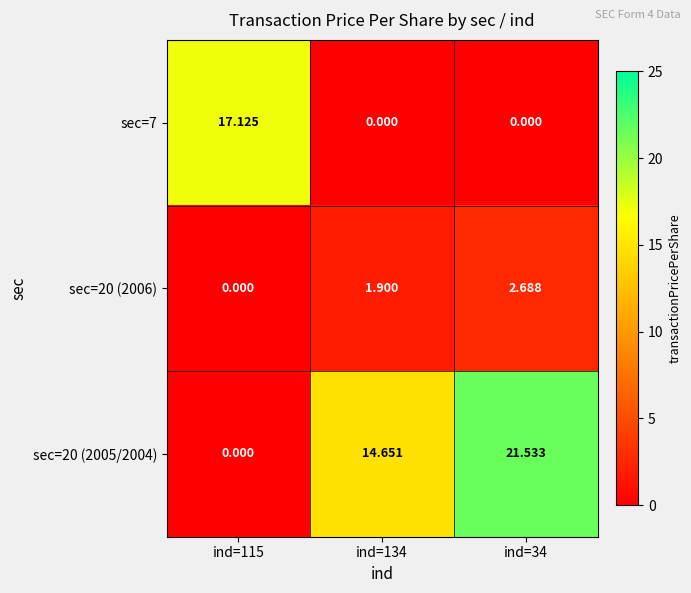

Is the value of sec=20 (2005/2004) at ind=34 greater than the value of sec=7 at ind=34?

Yes